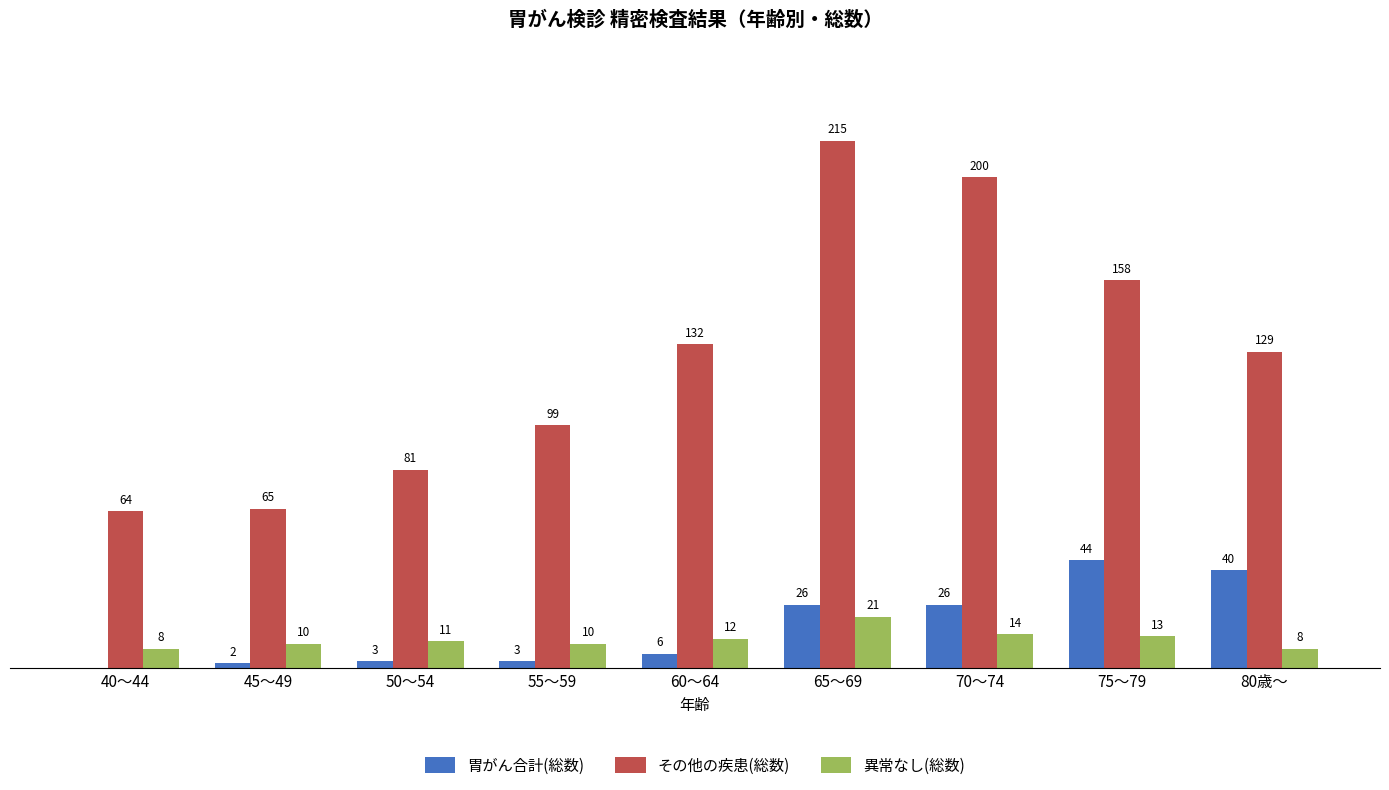

Between 60～64 and 70～74, which series saw the biggest shift?

その他の疾患(総数)